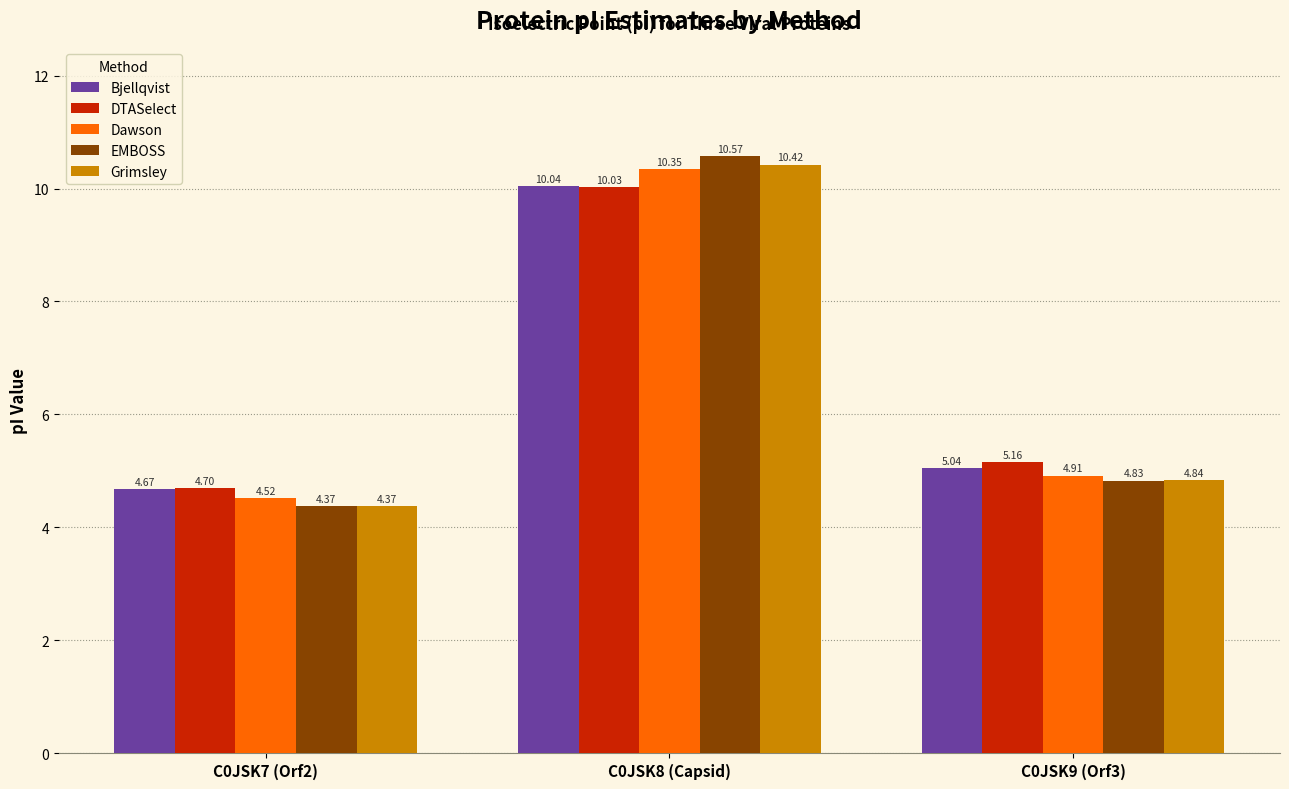

What is the total value across all series at C0JSK9 (Orf3)?

24.8